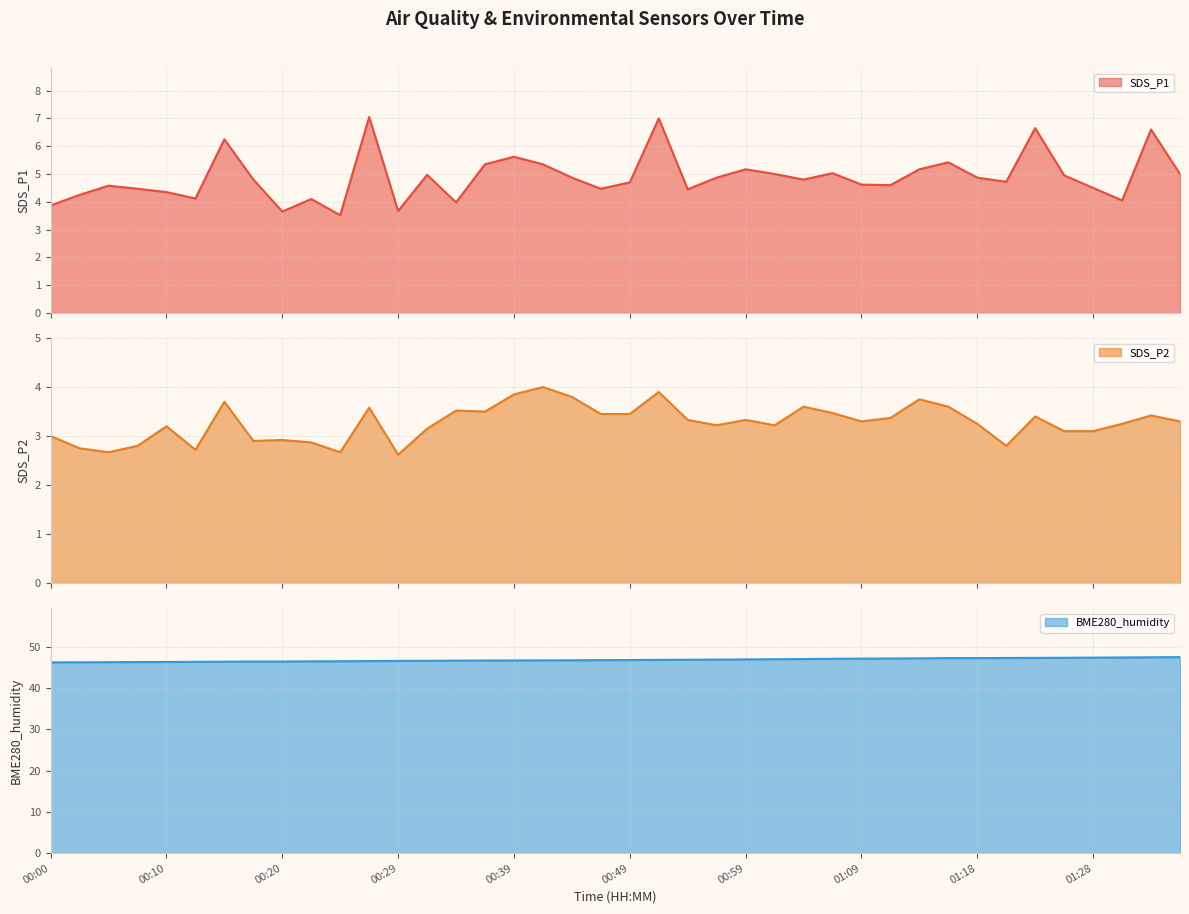

Reading left to right, what are all the values shown in this chart?

SDS_P1: 00:00=3.9	00:03=4.2	00:05=4.6	00:07=4.5	00:10=4.3	00:12=4.1	00:15=6.2	00:17=4.8	00:20=3.6	00:22=4.1	00:25=3.5	00:27=7.0	00:29=3.7	00:32=5.0	00:34=4.0	00:37=5.3	00:39=5.6	00:42=5.3	00:44=4.9	00:47=4.5	00:49=4.7	00:51=7.0	00:54=4.5	00:56=4.9	00:59=5.2	01:01=5.0	01:04=4.8	01:06=5.0	01:09=4.6	01:11=4.6	01:13=5.2	01:16=5.4	01:18=4.9	01:21=4.7	01:23=6.7	01:26=5.0	01:28=4.5	01:31=4.0	01:33=6.6	01:35=5.0
SDS_P2: 00:00=3.0	00:03=2.8	00:05=2.7	00:07=2.8	00:10=3.2	00:12=2.7	00:15=3.7	00:17=2.9	00:20=2.9	00:22=2.9	00:25=2.7	00:27=3.6	00:29=2.6	00:32=3.1	00:34=3.5	00:37=3.5	00:39=3.9	00:42=4.0	00:44=3.8	00:47=3.5	00:49=3.5	00:51=3.9	00:54=3.3	00:56=3.2	00:59=3.3	01:01=3.2	01:04=3.6	01:06=3.5	01:09=3.3	01:11=3.4	01:13=3.8	01:16=3.6	01:18=3.2	01:21=2.8	01:23=3.4	01:26=3.1	01:28=3.1	01:31=3.2	01:33=3.4	01:35=3.3
BME280_humidity: 00:00=46.2	00:03=46.2	00:05=46.2	00:07=46.3	00:10=46.3	00:12=46.3	00:15=46.4	00:17=46.4	00:20=46.4	00:22=46.5	00:25=46.5	00:27=46.5	00:29=46.6	00:32=46.6	00:34=46.6	00:37=46.7	00:39=46.7	00:42=46.7	00:44=46.7	00:47=46.8	00:49=46.8	00:51=46.8	00:54=46.8	00:56=46.9	00:59=46.9	01:01=47.0	01:04=47.0	01:06=47.1	01:09=47.1	01:11=47.1	01:13=47.2	01:16=47.2	01:18=47.2	01:21=47.3	01:23=47.3	01:26=47.3	01:28=47.4	01:31=47.4	01:33=47.4	01:35=47.5